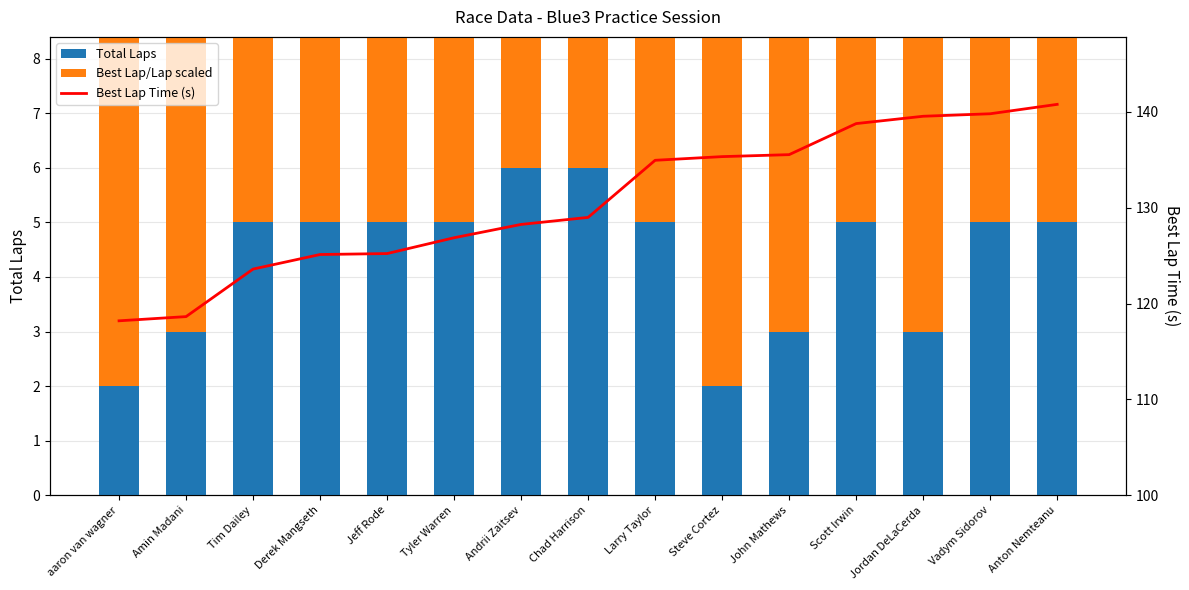

Reading right to left, what are all the values shown in this chart?

Total Laps: Anton Nemteanu=5.0	Vadym Sidorov=5.0	Jordan DeLaCerda=3.0	Scott Irwin=5.0	John Mathews=3.0	Steve Cortez=2.0	Larry Taylor=5.0	Chad Harrison=6.0	Andrii Zaitsev=6.0	Tyler Warren=5.0	Jeff Rode=5.0	Derek Mangseth=5.0	Tim Dailey=5.0	Amin Madani=3.0	aaron van wagner=2.0
Best Lap Time (s): Anton Nemteanu=140.8	Vadym Sidorov=139.8	Jordan DeLaCerda=139.5	Scott Irwin=138.8	John Mathews=135.5	Steve Cortez=135.3	Larry Taylor=134.9	Chad Harrison=129.0	Andrii Zaitsev=128.2	Tyler Warren=126.9	Jeff Rode=125.2	Derek Mangseth=125.1	Tim Dailey=123.6	Amin Madani=118.6	aaron van wagner=118.2
Best Lap / Lap (scaled): Anton Nemteanu=14.1	Vadym Sidorov=14.0	Jordan DeLaCerda=23.3	Scott Irwin=13.9	John Mathews=22.6	Steve Cortez=33.8	Larry Taylor=13.5	Chad Harrison=10.7	Andrii Zaitsev=10.7	Tyler Warren=12.7	Jeff Rode=12.5	Derek Mangseth=12.5	Tim Dailey=12.4	Amin Madani=19.8	aaron van wagner=29.5